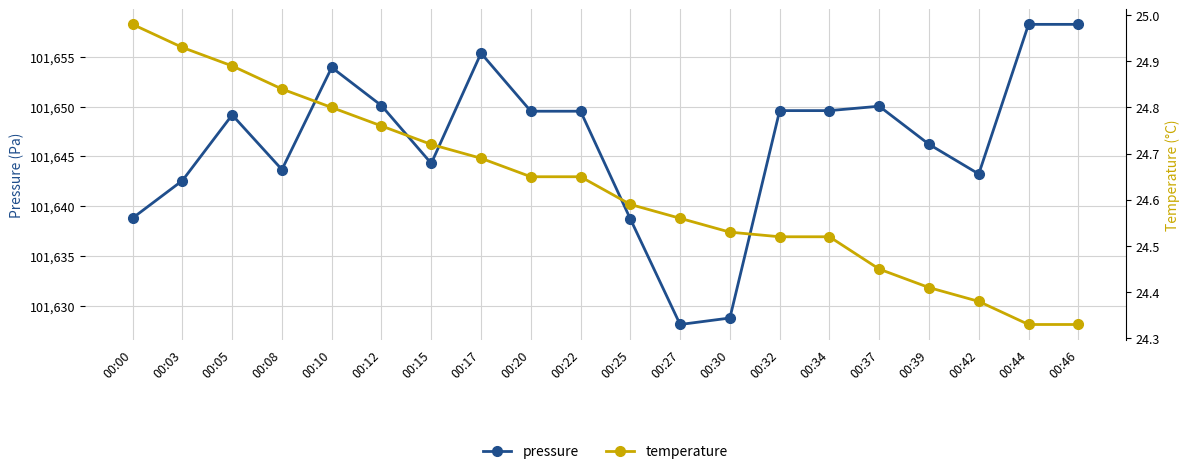

What is the difference between the temperature values at 00:32 and 00:20?

0.1